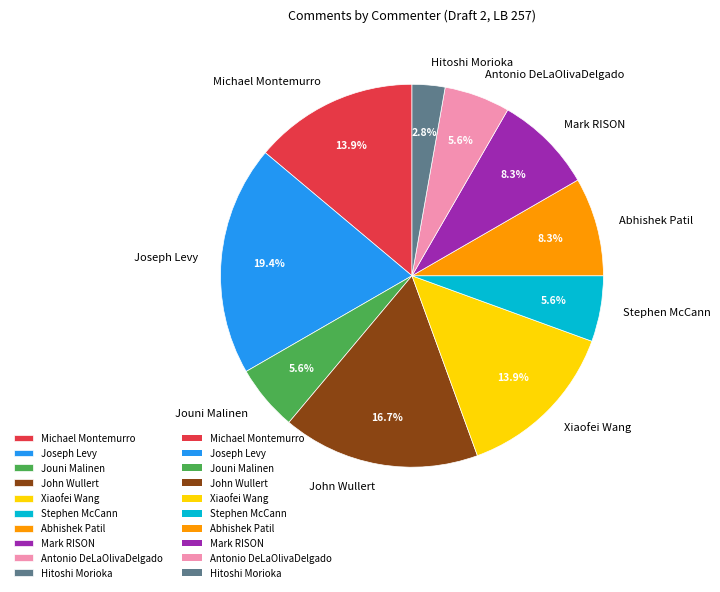

Combined, do Abhishek Patil and Xiaofei Wang account for over 50%?

No